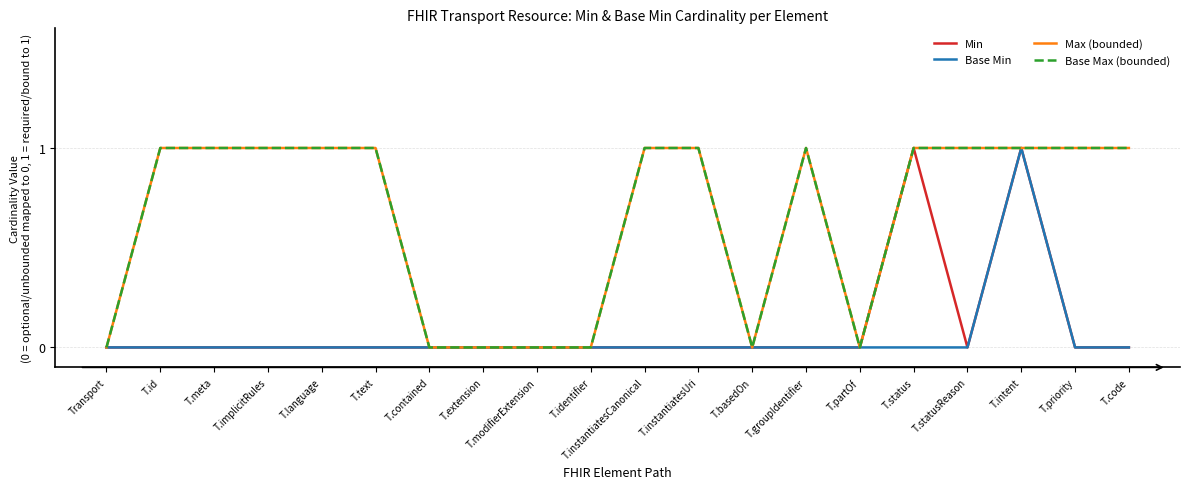

How many data points in Base Max (bounded) are less than 1?

7